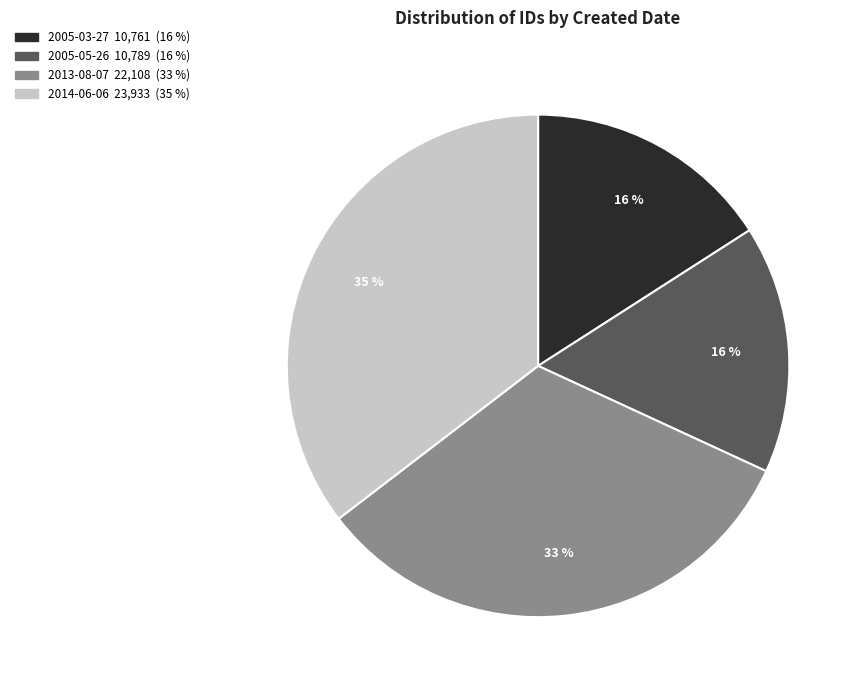

Do 2005-03-27 and 2005-05-26 together represent more than half of the pie?

No